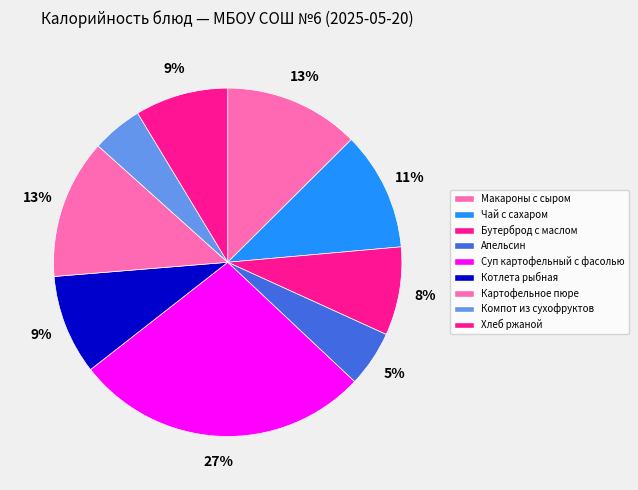

True or false: Хлеб ржаной accounts for 2% of the total.

False